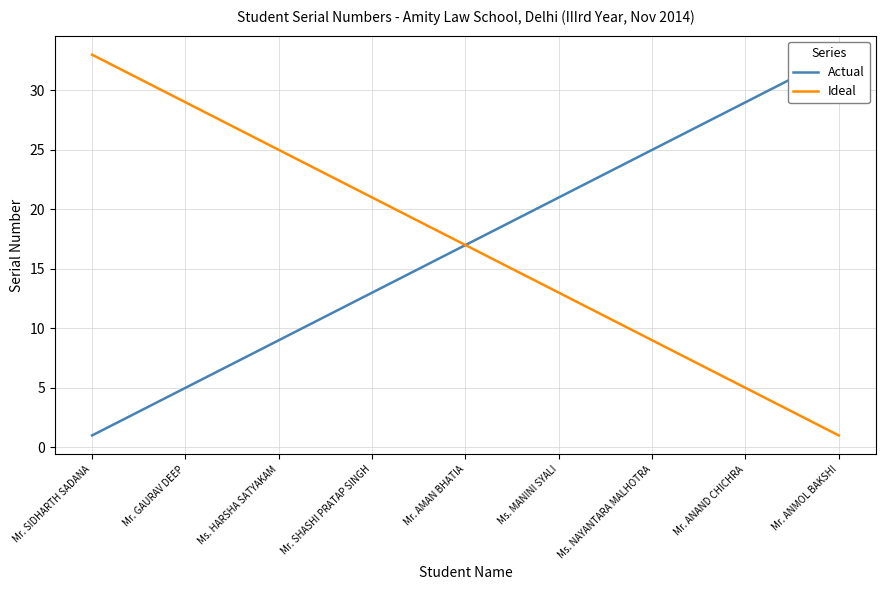

Rank the series by their maximum value, from highest to lowest.

Actual, Ideal